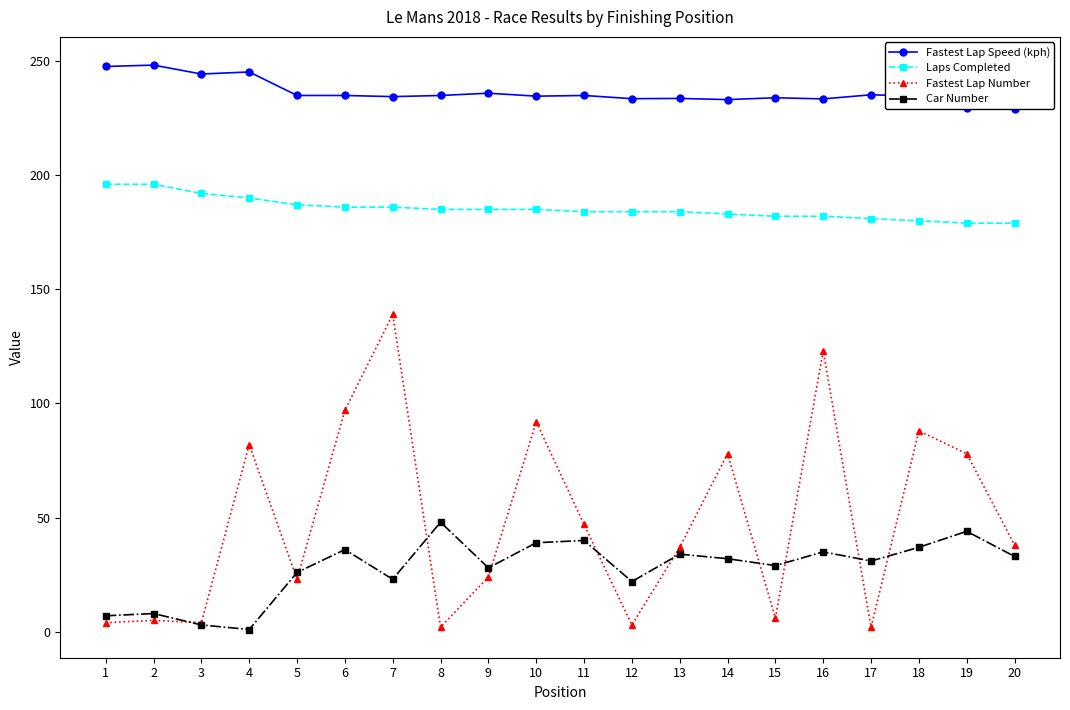

Does the chart display data point markers on the line(s)?

Yes